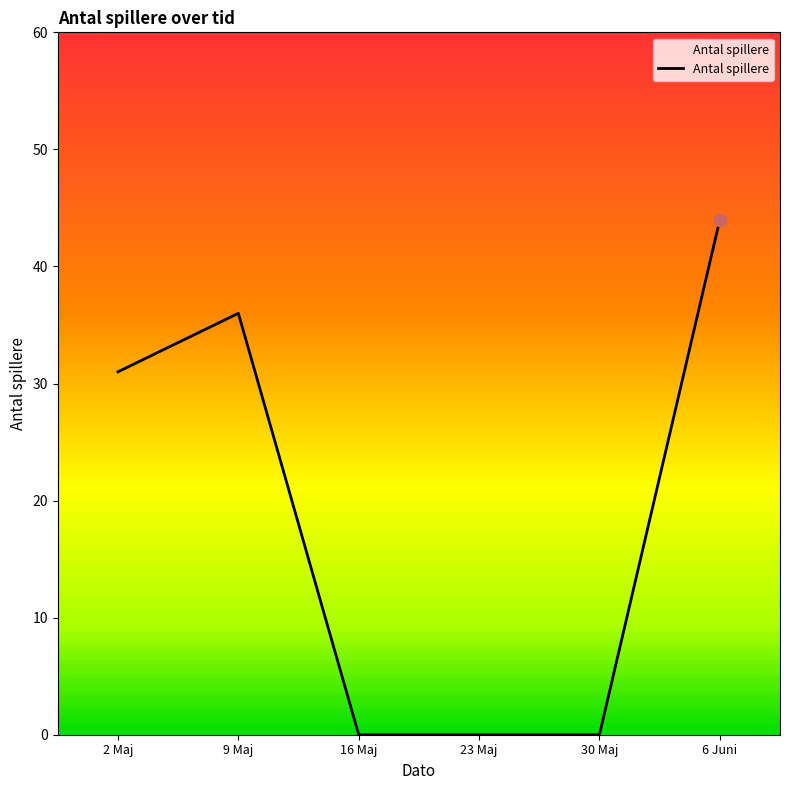

What is the change in value from 2 Maj to 16 Maj?

-31